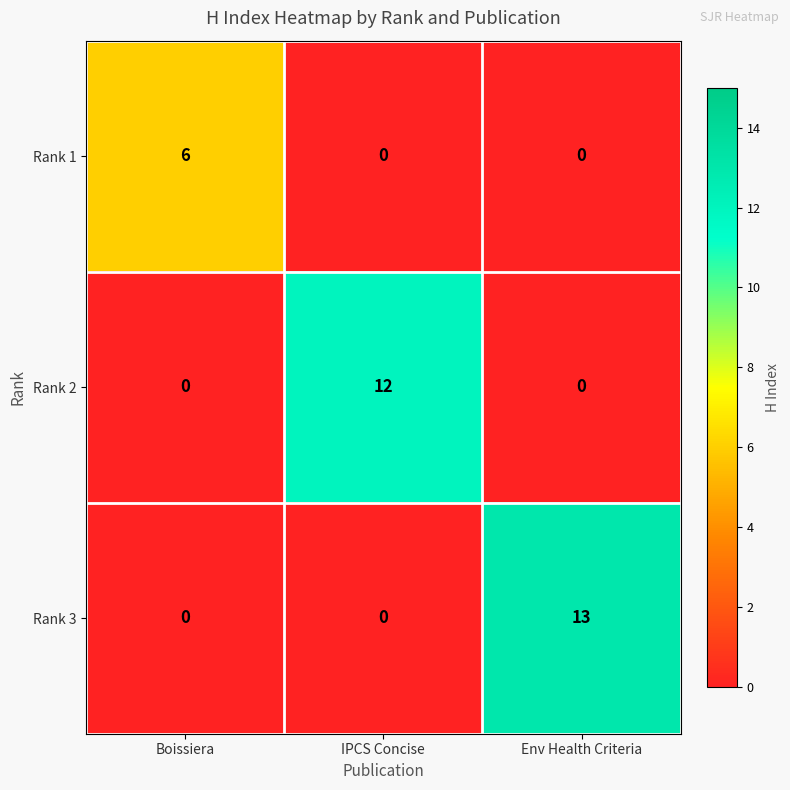

Which series changed the most between Boissiera and Env Health Criteria?

Rank 3